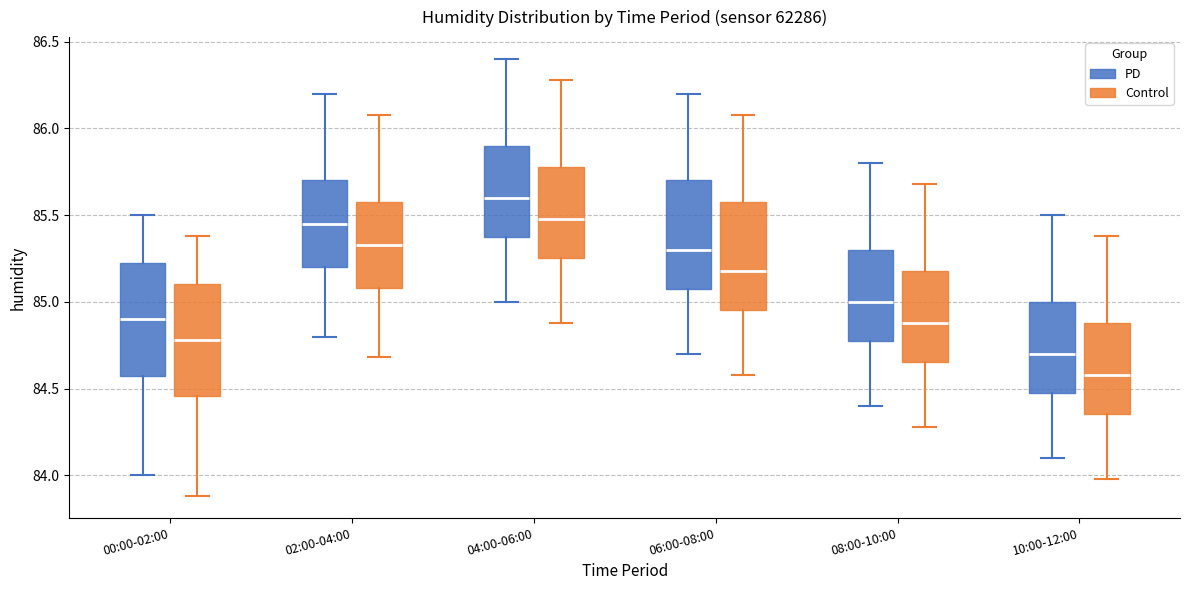

Where does the lower whisker of the box for 04:00-06:00 (Control) end on the y-axis? The values are not printed on the chart, so give them approximately, as read against the axis.

84.90